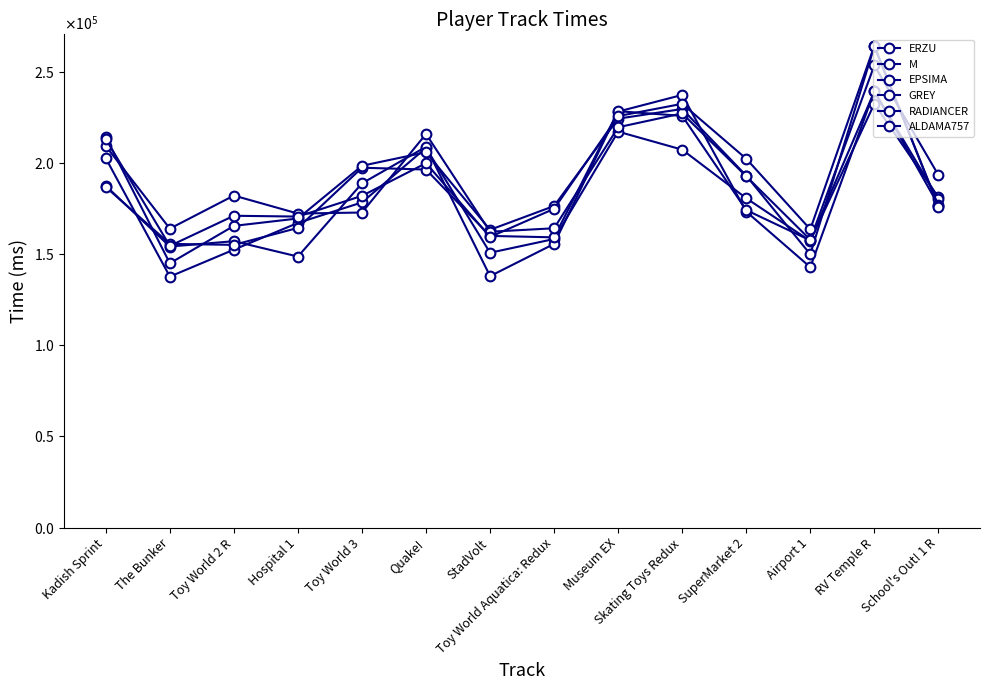

How many interior local valleys does the M series have?

4